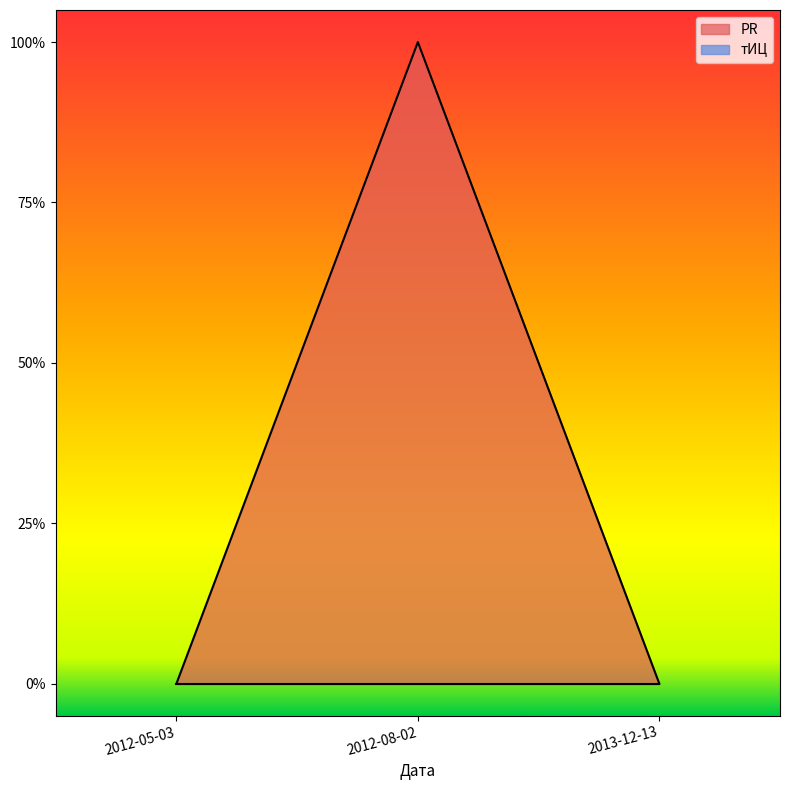

Is it true that the value at 2013-12-13 is 0?

True